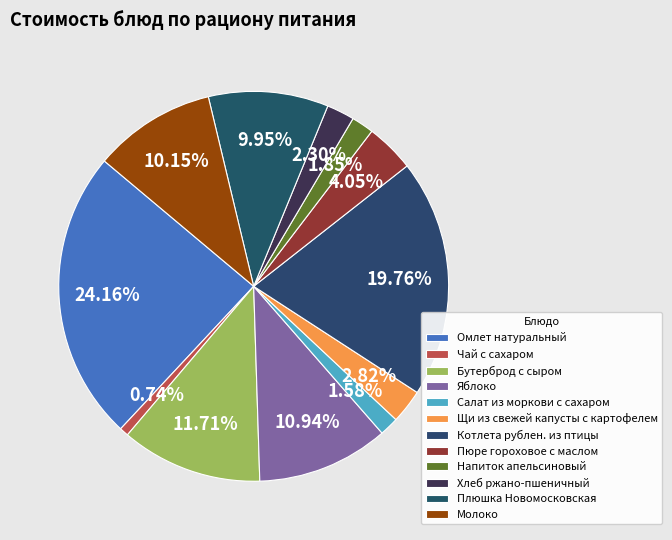

What percentage is NOT represented by Омлет натуральный?

75.8%